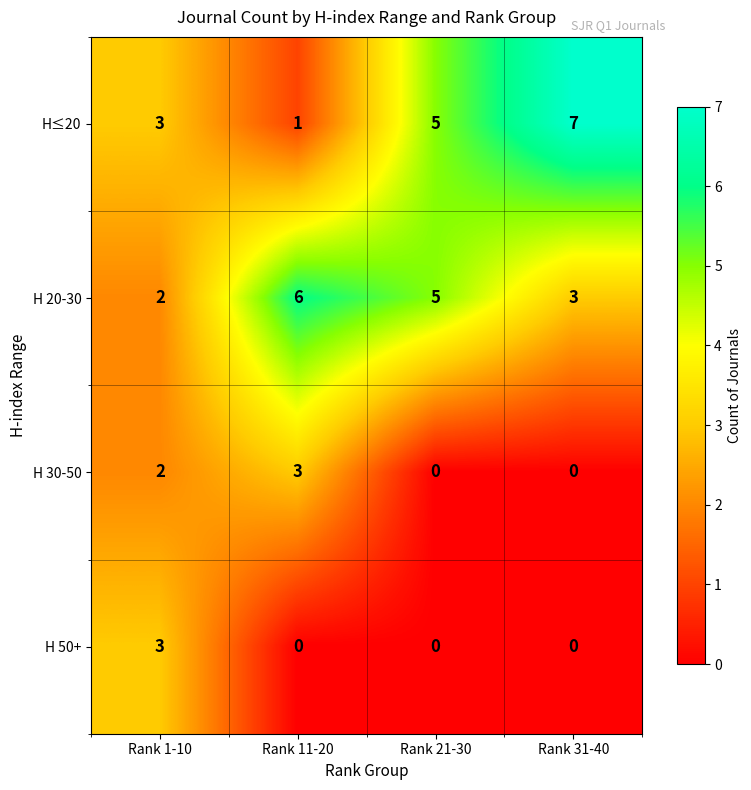

Count the H 30-50 values in the range 0 to 3.

4